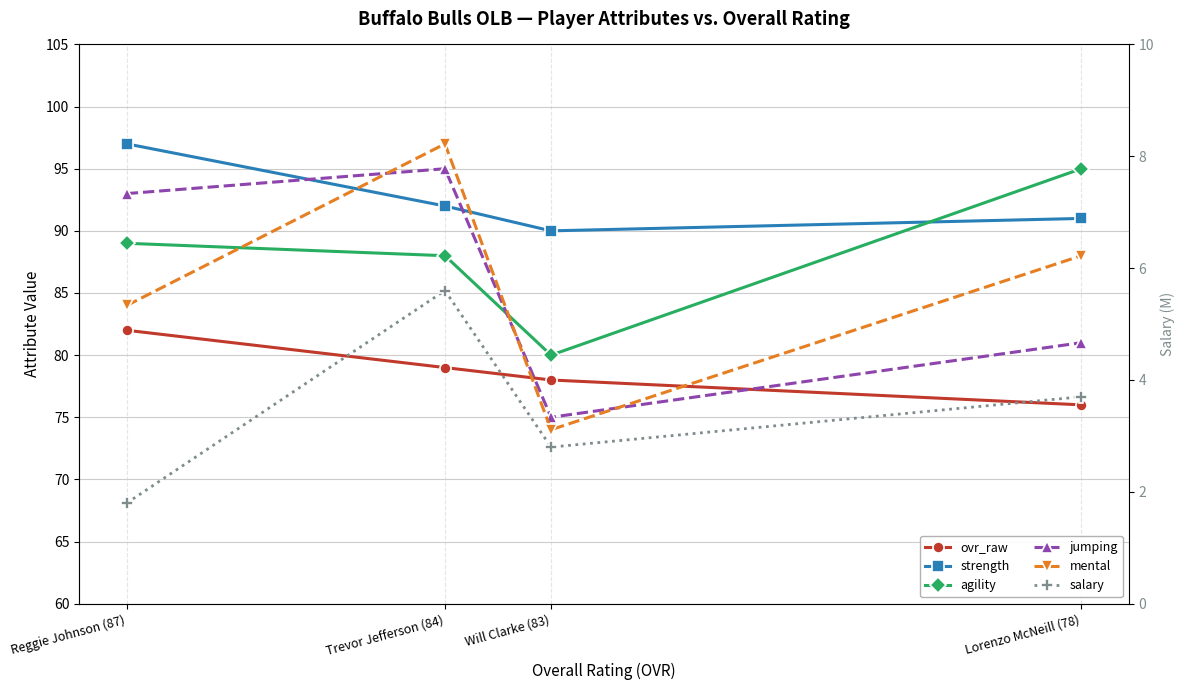

What are all the series names shown in the legend?

ovr_raw, strength, agility, jumping, mental, salary